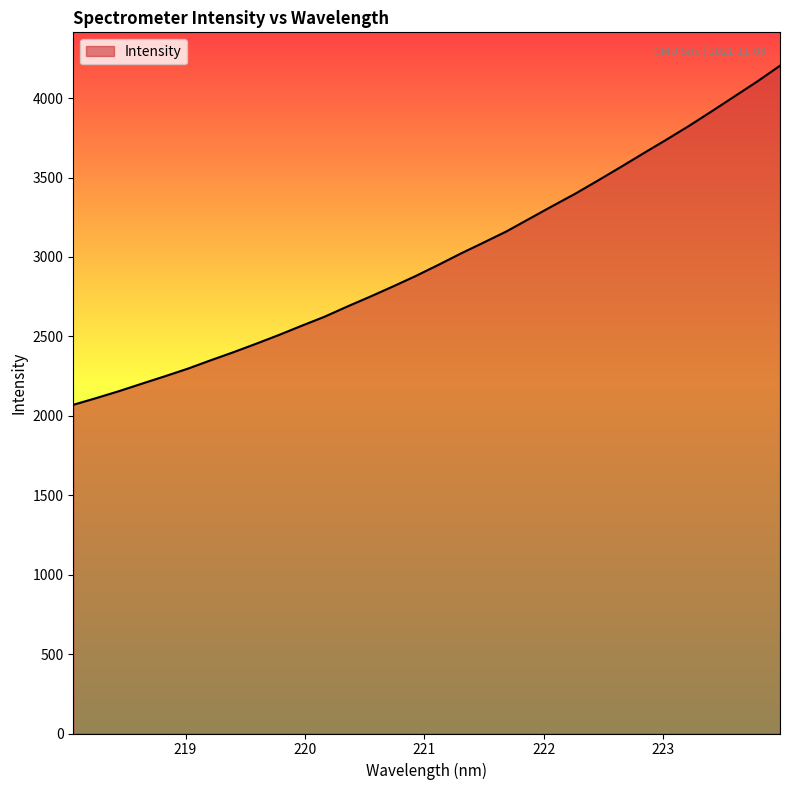

What is the greatest value displayed?

4204.1